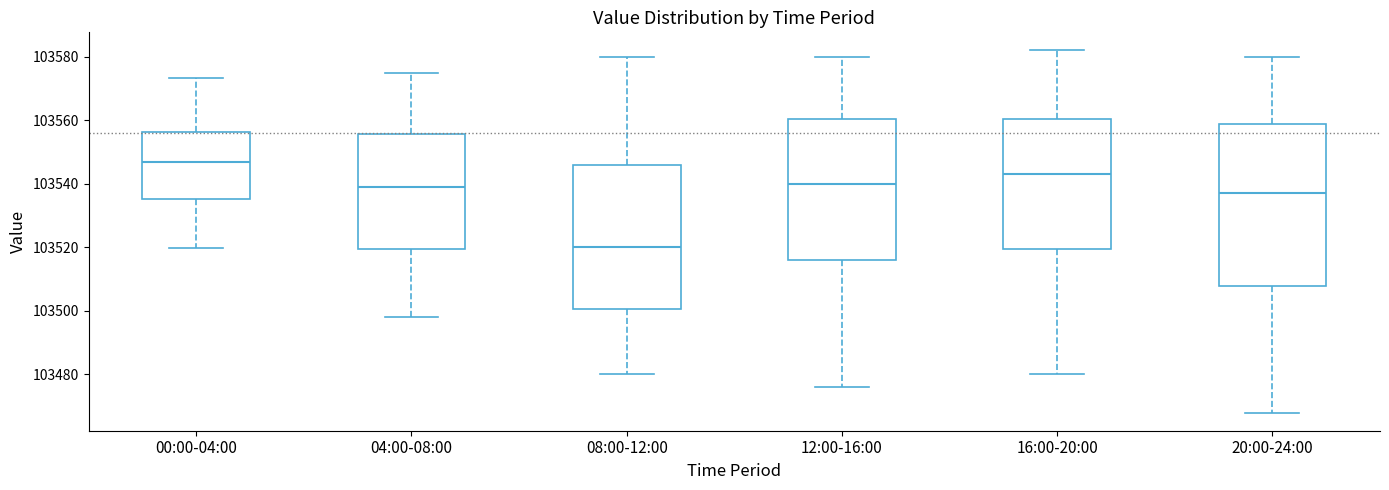

Where does the upper whisker of the box for 16:00-20:00 end on the y-axis? The values are not printed on the chart, so give them approximately, as read against the axis.

103582